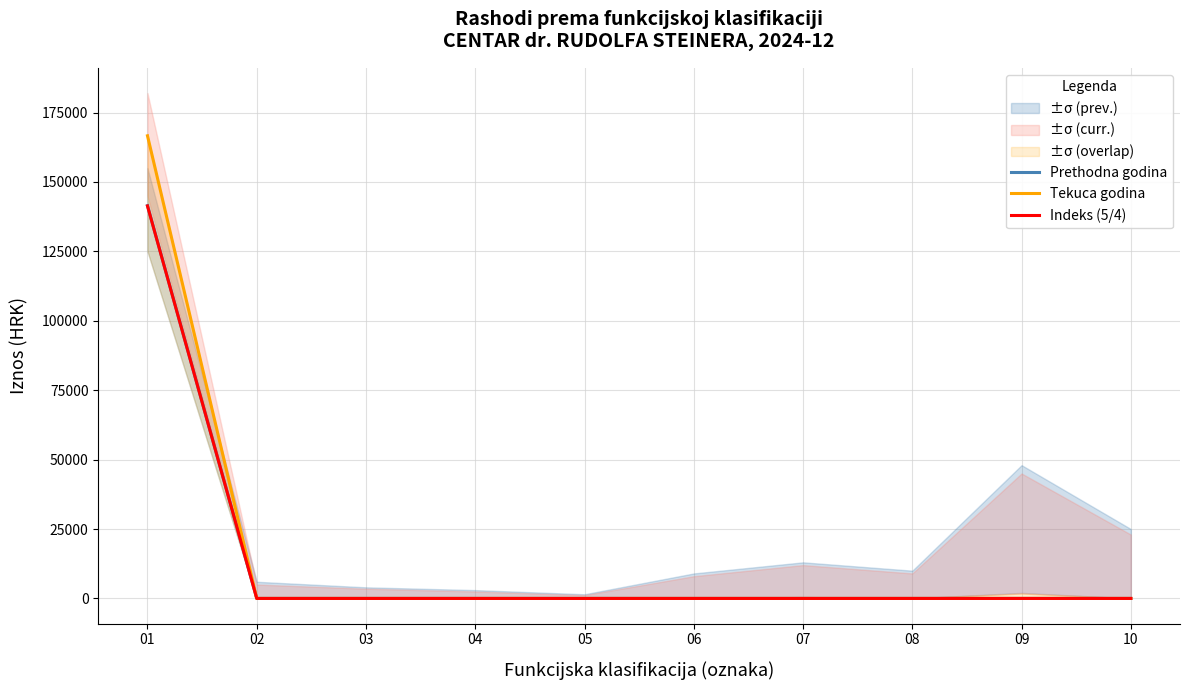

What is the average value of the Indeks (5/4) series?

14136